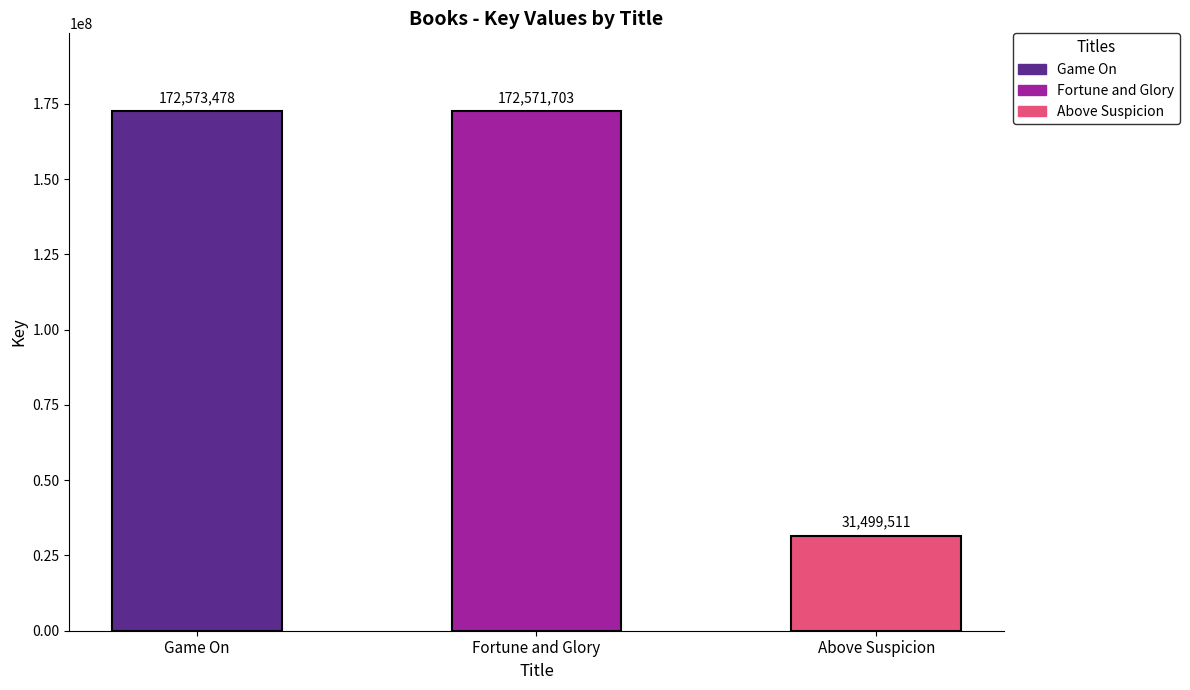

Rank the categories by value from lowest to highest.

Above Suspicion, Fortune and Glory, Game On